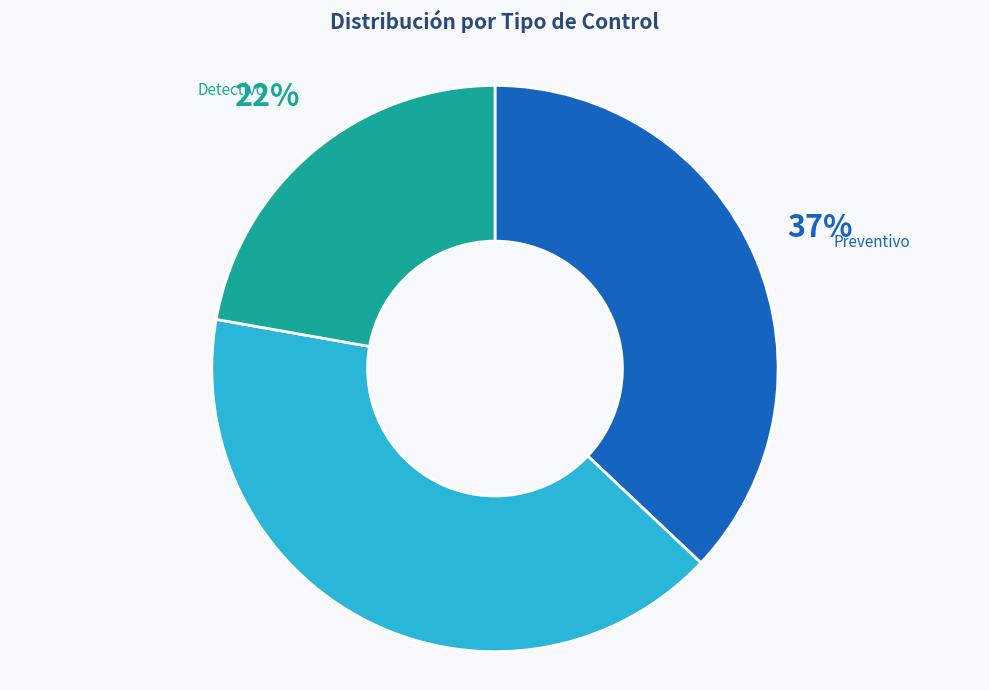

Is there a majority slice in this chart?

No